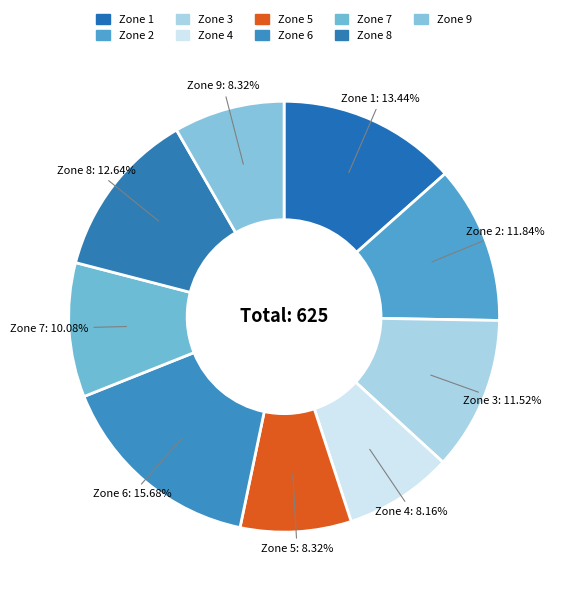

What portion of the pie excludes Zone 3?

88.5%